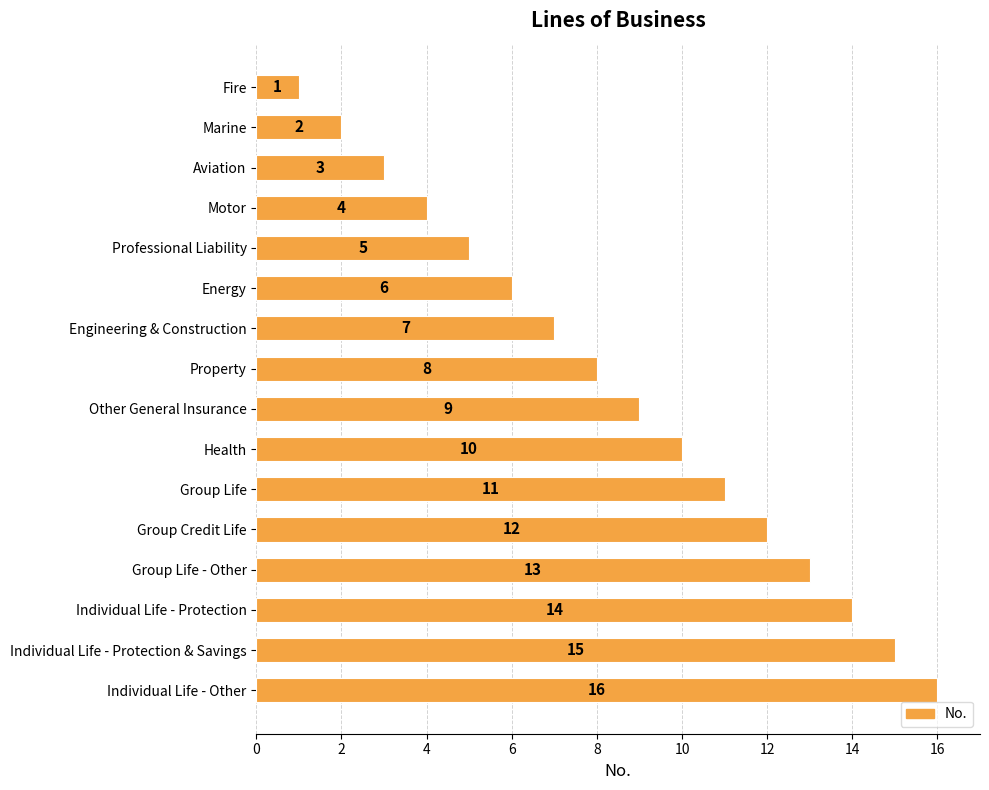

What is the smallest value displayed?

1